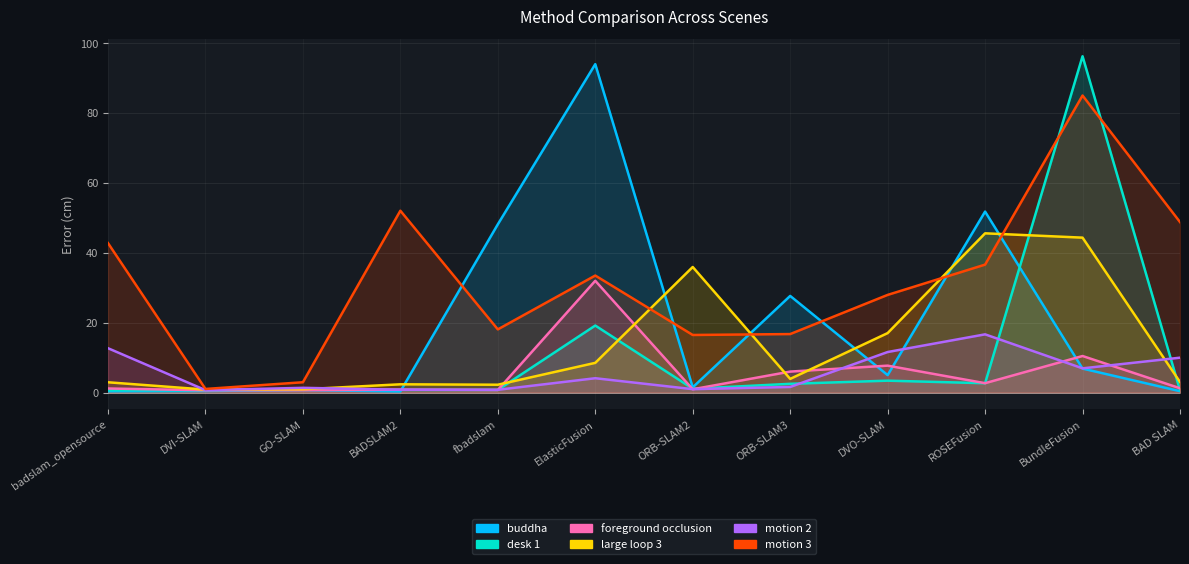

True or false: large loop 3 has a value of 68.8 at BundleFusion.

False